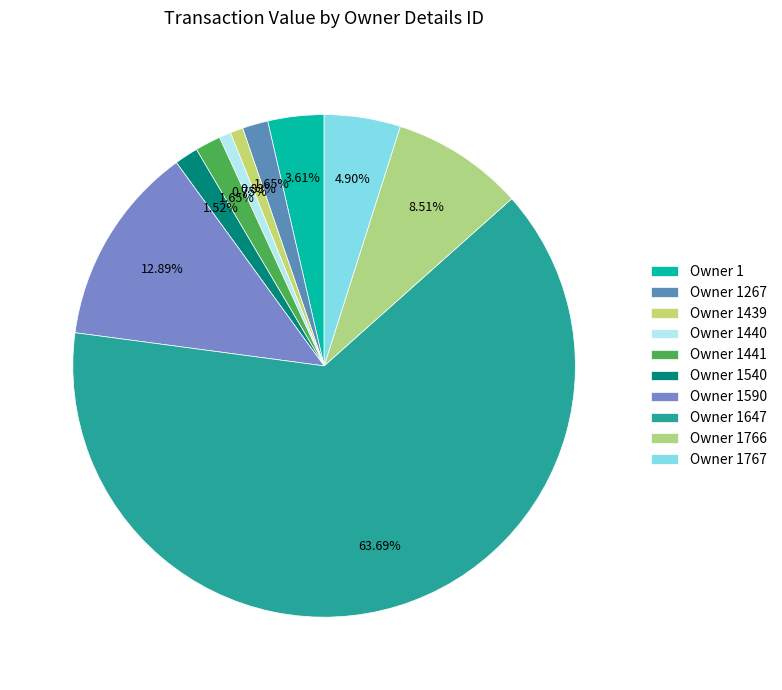

What is the smallest slice in the pie chart?

1440